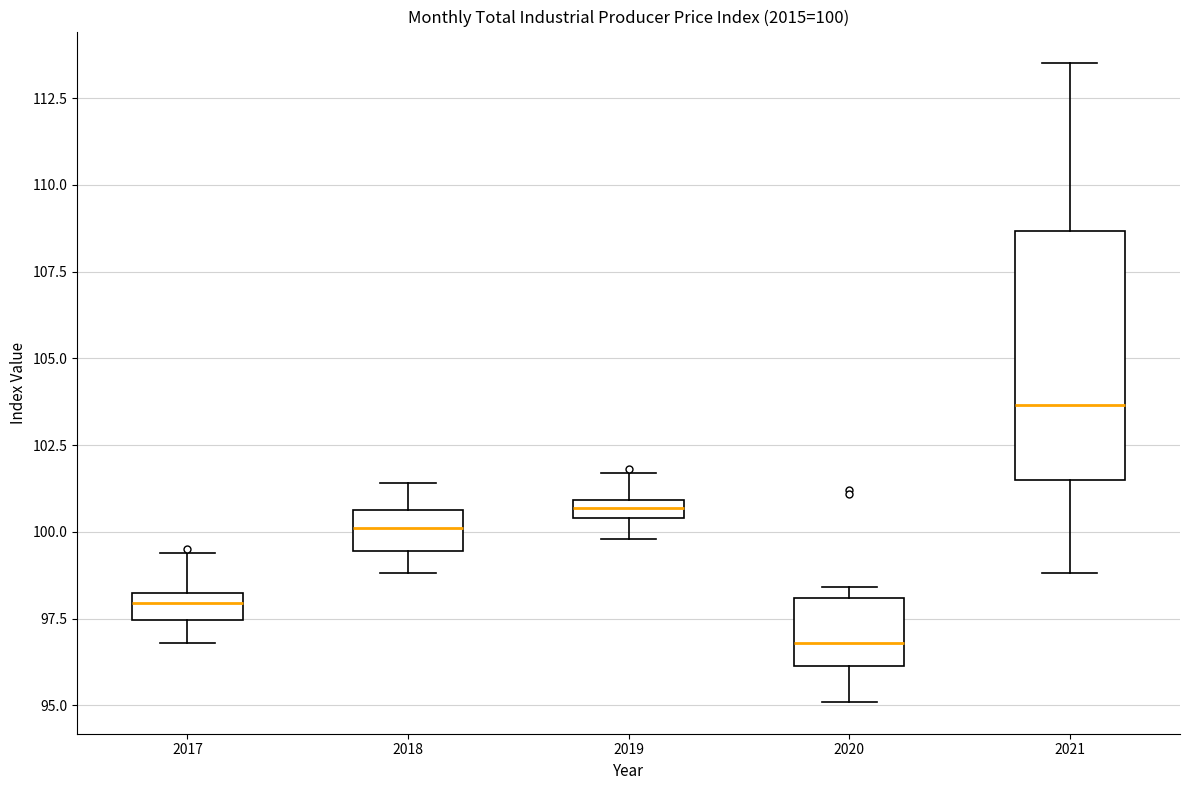

Comparing the boxes themselves (not the whiskers), which one is the tallest?

2021